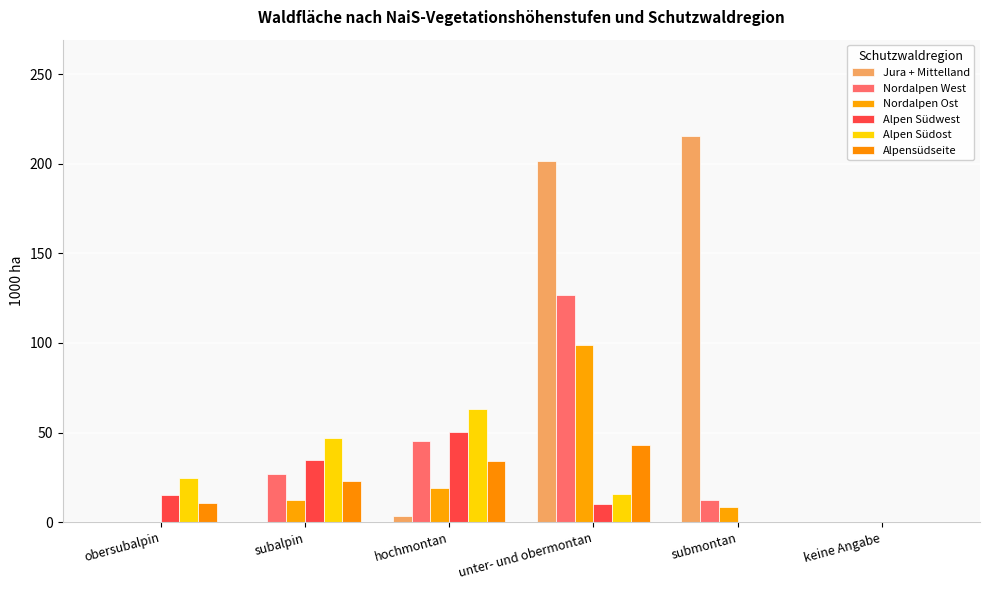

Reading left to right, transcribe all the data shown in this chart.

Jura + Mittelland: 0.0	0.3	3.3	201.8	215.4	0.0
Nordalpen West: 0.0	27.0	45.4	126.5	12.4	0.0
Nordalpen Ost: 0.0	12.2	19.0	99.1	8.7	0.0
Alpen Südwest: 15.3	34.8	50.3	10.1	0.0	0.0
Alpen Südost: 24.5	47.0	63.1	15.7	0.0	0.0
Alpensüdseite: 10.6	22.9	34.4	42.8	0.0	0.0